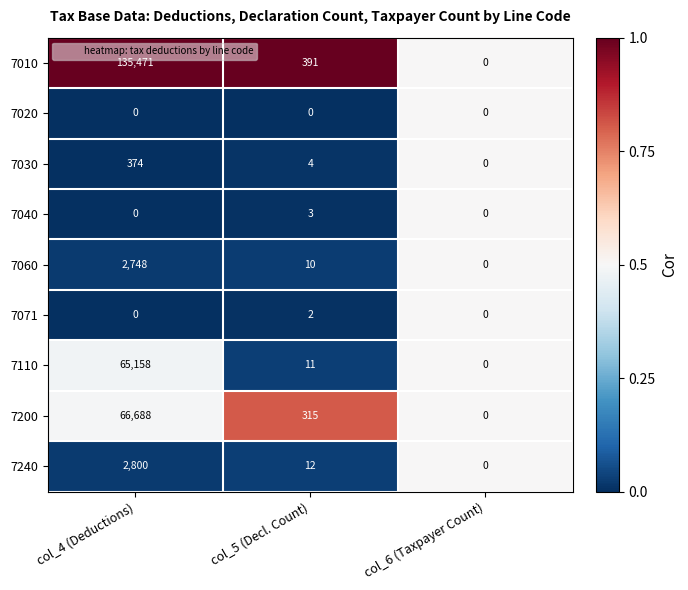

How many positive values does the 7030 series have?

2